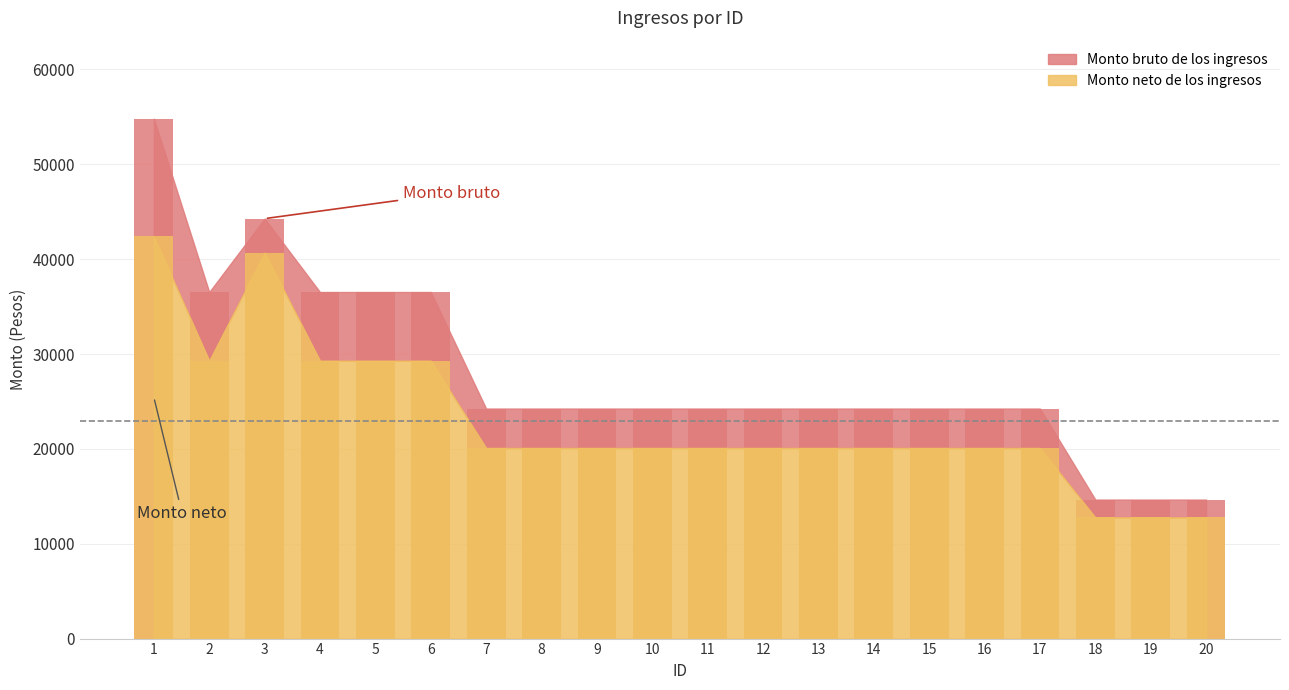

The Monto bruto de los ingresos series shows 54816.7 at 1. True or false?

True